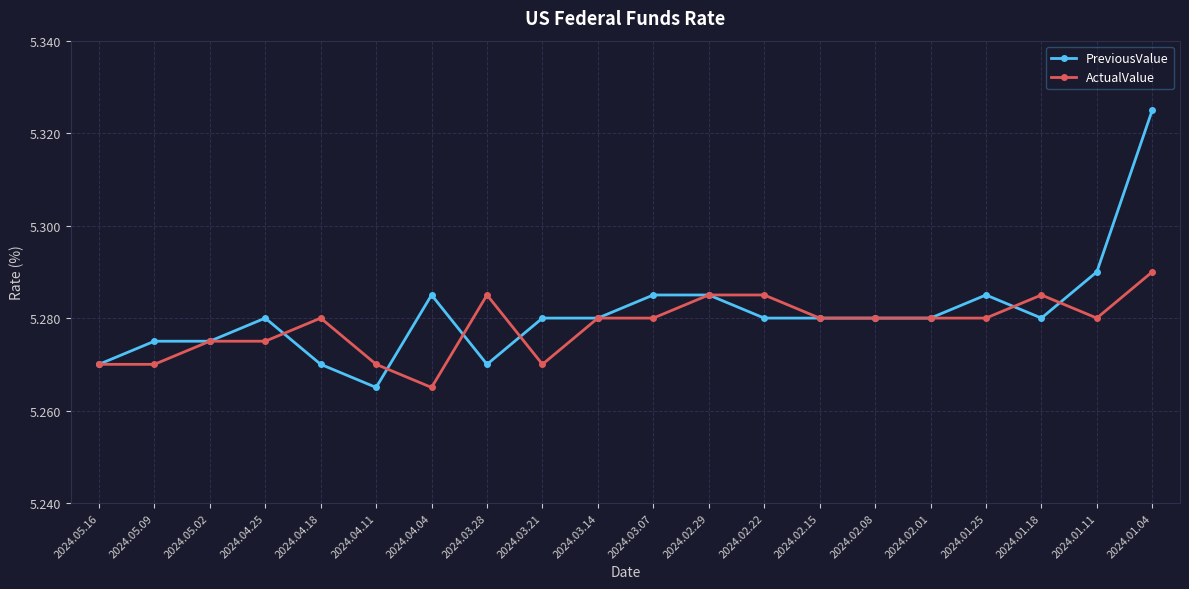

Between 2024.04.04 and 2024.03.07, which series saw the biggest shift?

ActualValue